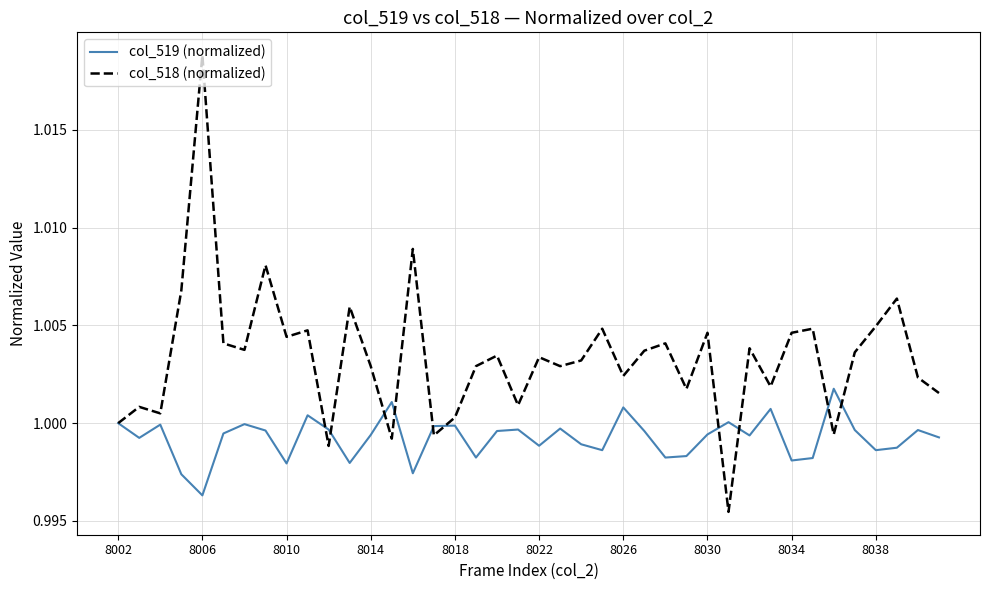

Rank the series by their maximum value, from highest to lowest.

col_518 (normalized), col_519 (normalized)